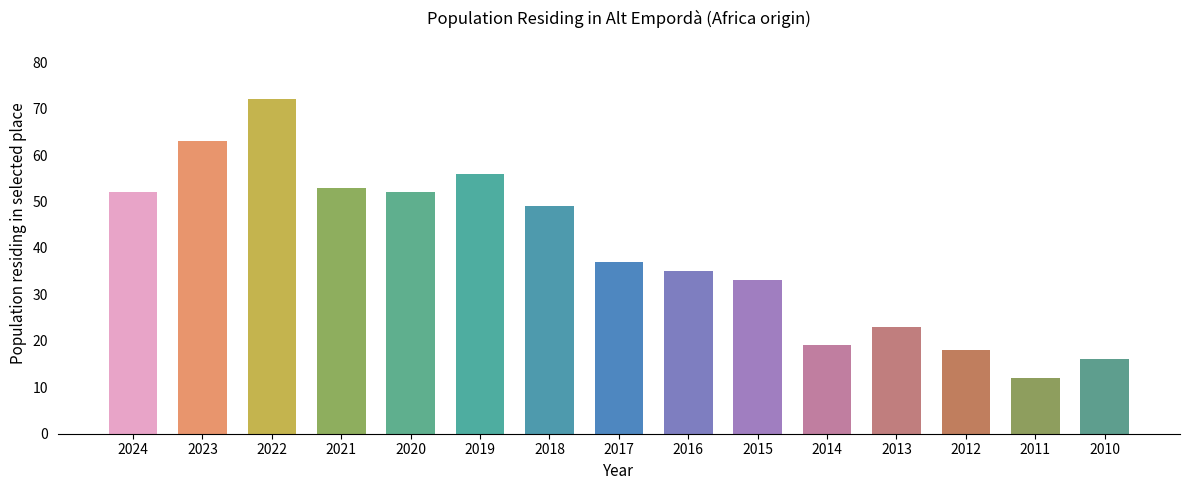

What is the sum of the values at 2021 and 2020?

105